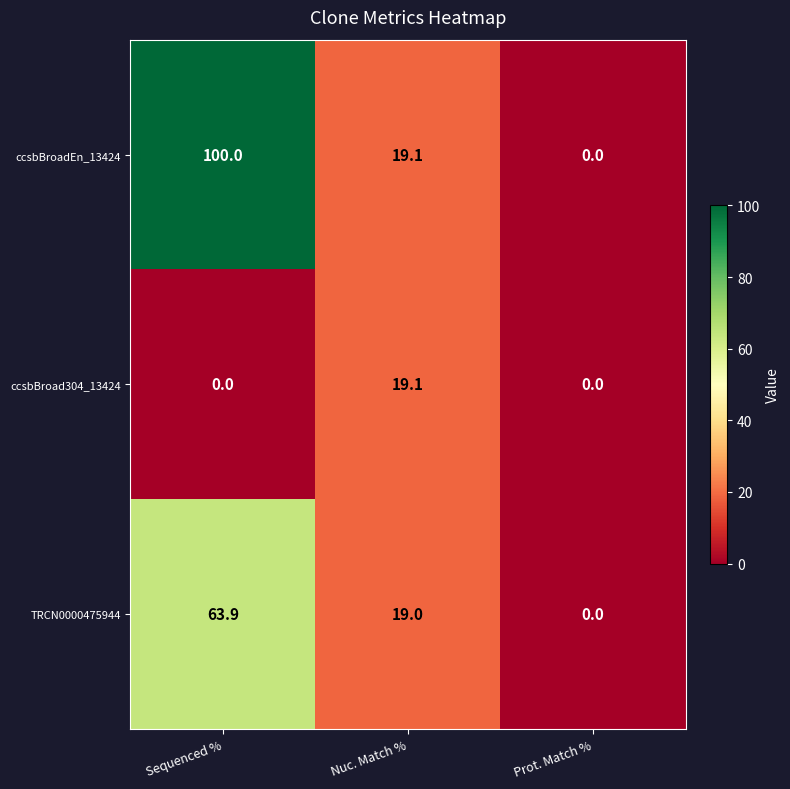

Is it true that ccsbBroadEn_13424 equals 19.1 at Nuc. Match %?

True